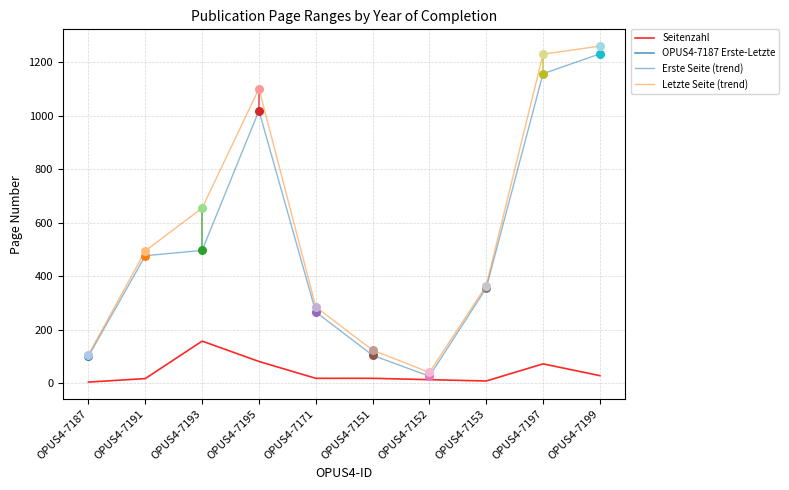

Which series reaches the minimum Y coordinate?

Seitenzahl